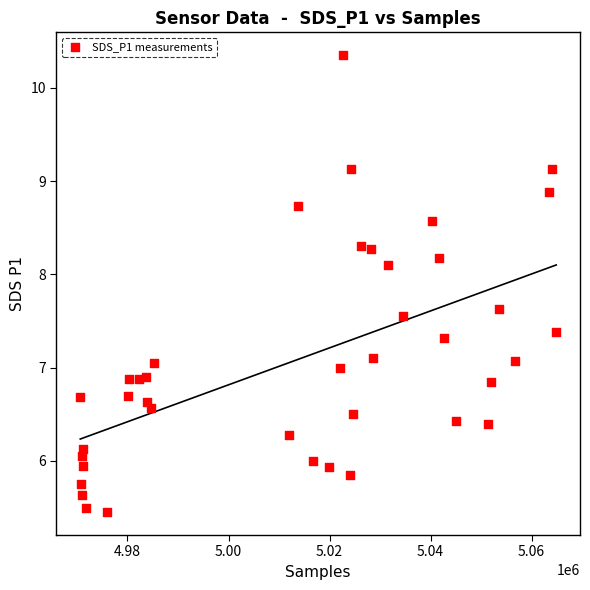

What is the range of Y values (max minus min)?

4.9